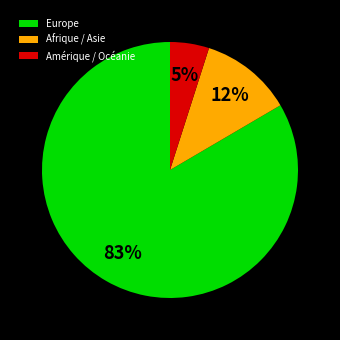

What is the majority slice?

Europe